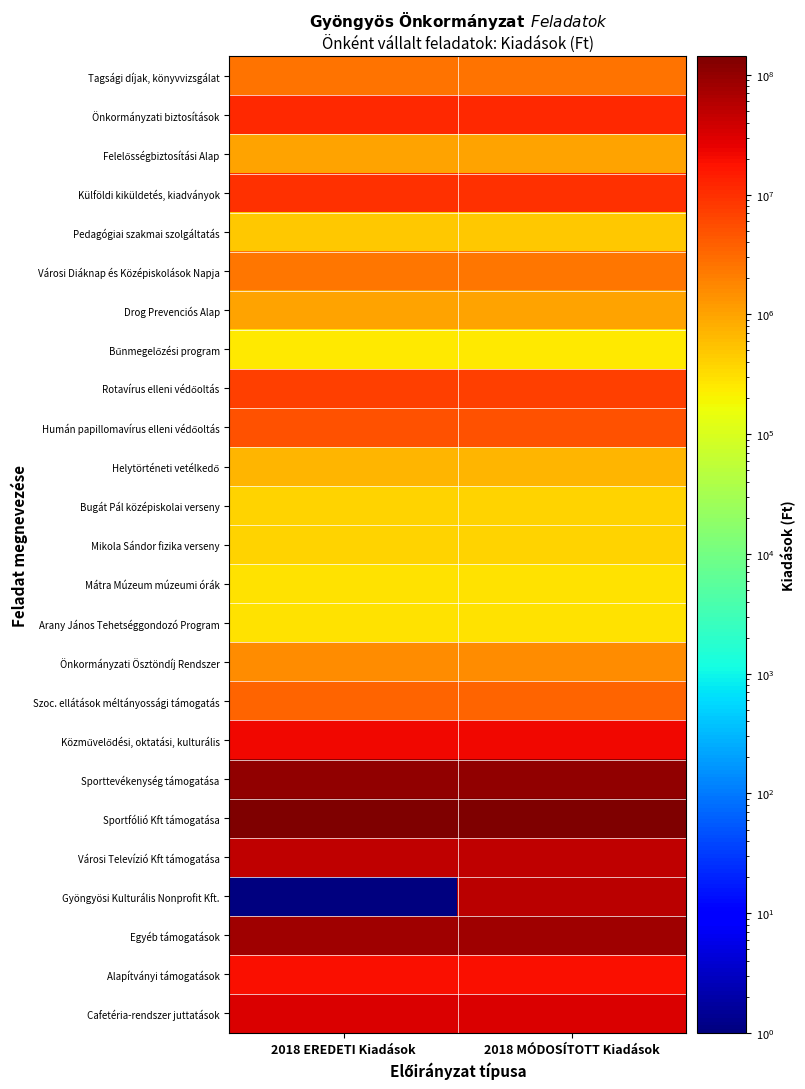

List the series in order of their peak value, lowest first.

Bűnmegelőzési program, Mátra Múzeum múzeumi órák, Arany János Tehetséggondozó Program, Bugát Pál középiskolai verseny, Mikola Sándor fizika verseny, Pedagógiai szakmai szolgáltatás, Helytörténeti vetélkedő, Felelősségbiztosítási Alap, Drog Prevenciós Alap, Önkormányzati Ösztöndíj Rendszer, Városi Diáknap és Középiskolások Napja, Tagsági díjak, könyvvizsgálat, Szoc. ellátások méltányossági támogatás, Humán papillomavírus elleni védőoltás, Rotavírus elleni védőoltás, Külföldi kiküldetés, kiadványok, Önkormányzati biztosítások, Alapítványi támogatások, Közművelődési, oktatási, kulturális, Cafetéria-rendszer juttatások, Városi Televízió Kft támogatása, Gyöngyösi Kulturális Nonprofit Kft., Egyéb támogatások, Sporttevékenység támogatása, Sportfólió Kft támogatása